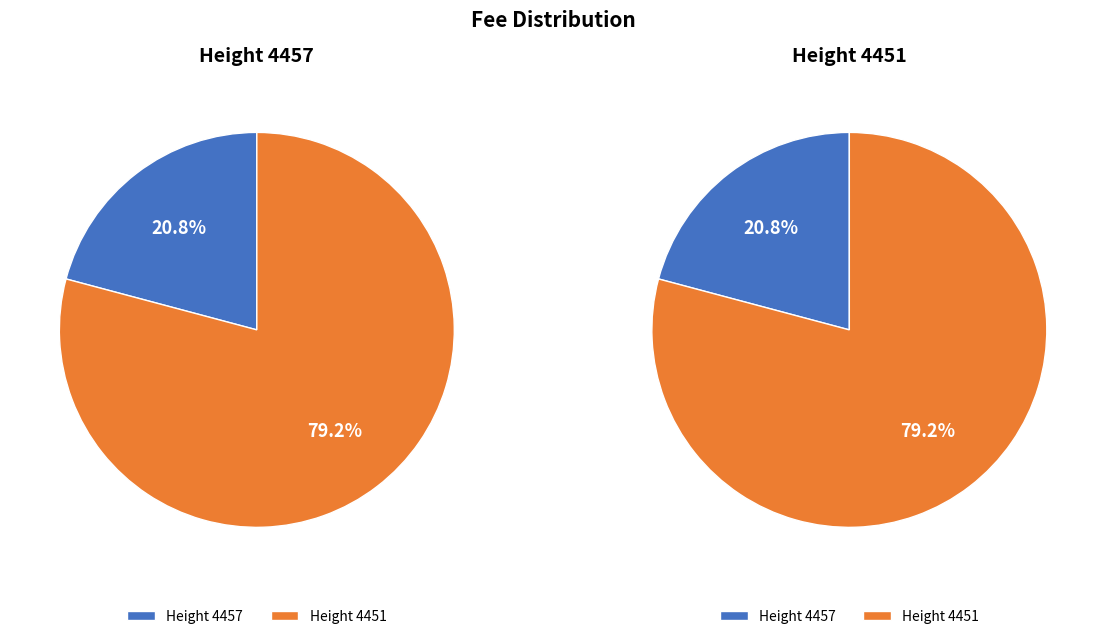

Is it true that 4457 is 29% of the pie?

False